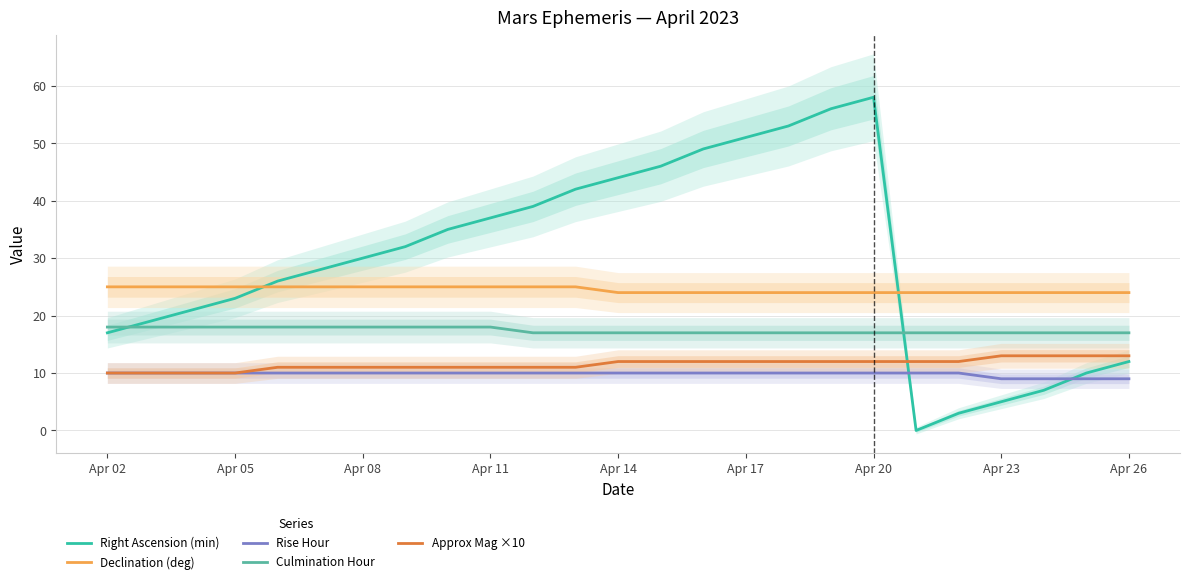

Reading left to right, extract all data points from this chart.

Right Ascension (min): 17	19	21	23	26	28	30	32	35	37	39	42	44	46	49	51	53	56	58	0	3	5	7	10	12
Declination (deg): 25	25	25	25	25	25	25	25	25	25	25	25	24	24	24	24	24	24	24	24	24	24	24	24	24
Rise Hour: 10	10	10	10	10	10	10	10	10	10	10	10	10	10	10	10	10	10	10	10	10	9	9	9	9
Culmination Hour: 18	18	18	18	18	18	18	18	18	18	17	17	17	17	17	17	17	17	17	17	17	17	17	17	17
Approx Mag ×10: 10	10	10	10	11	11	11	11	11	11	11	11	12	12	12	12	12	12	12	12	12	13	13	13	13